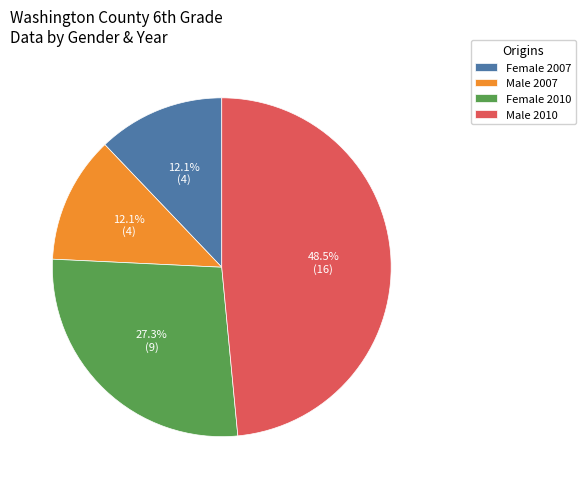

Is it true that Female 2007 is 1% of the pie?

False